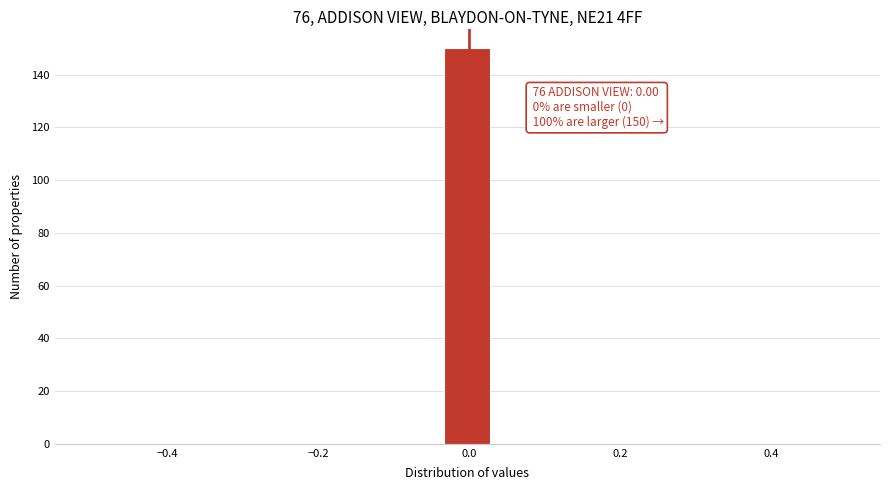

Around what value on the x-axis is the tallest bar? Give the approximate position of its centre, as read against the axis.

0.00